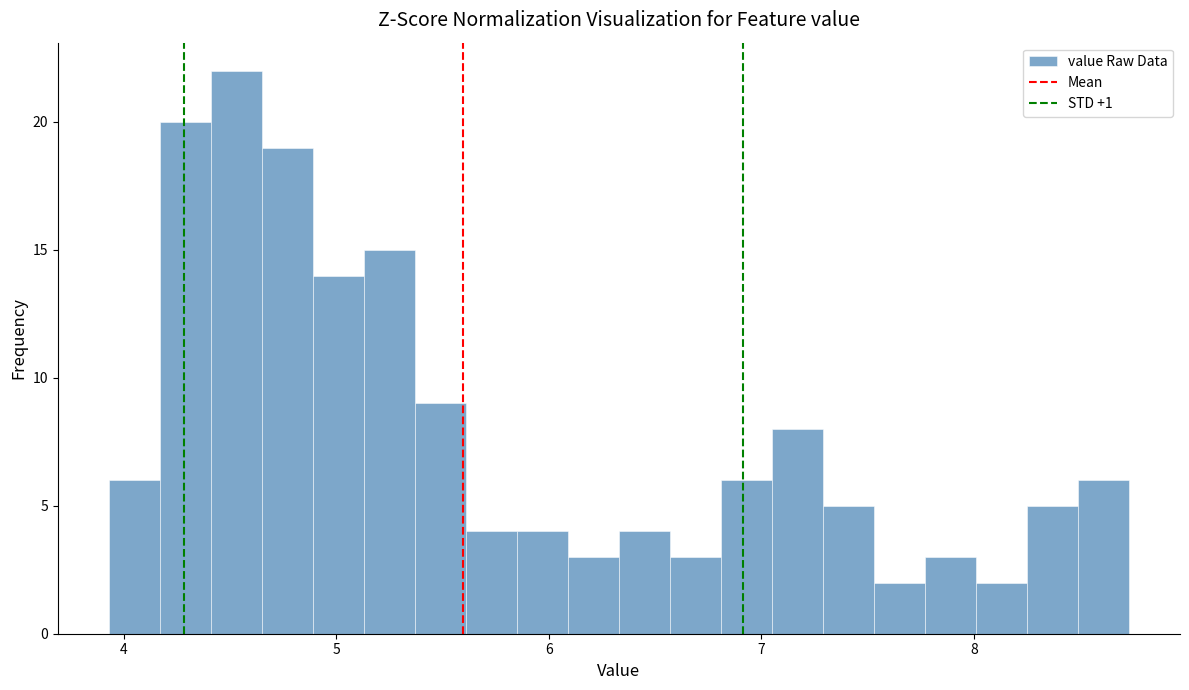

Around what value on the x-axis is the tallest bar? Give the approximate position of its centre, as read against the axis.

4.5